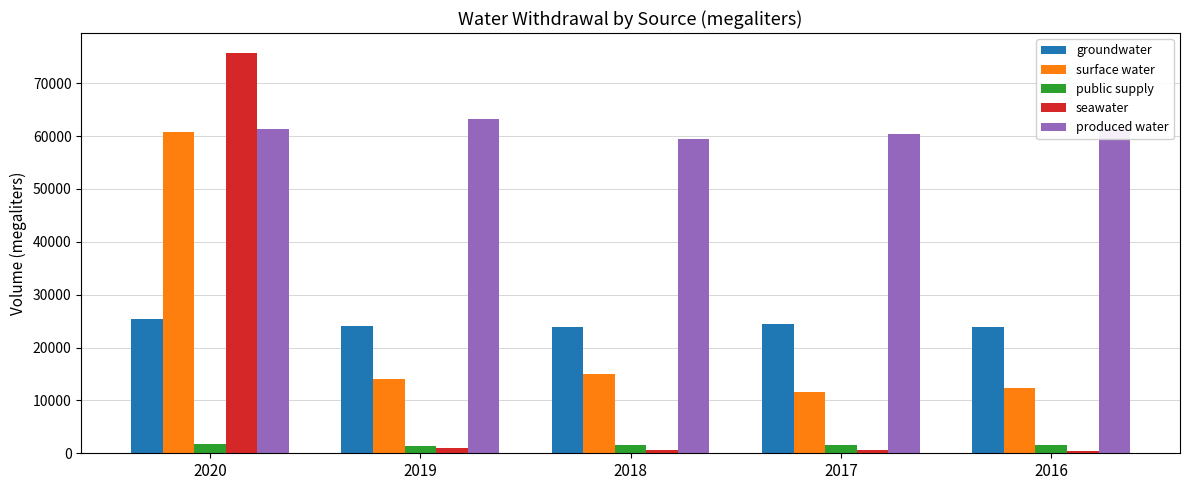

Count the number of categories in the chart.

5